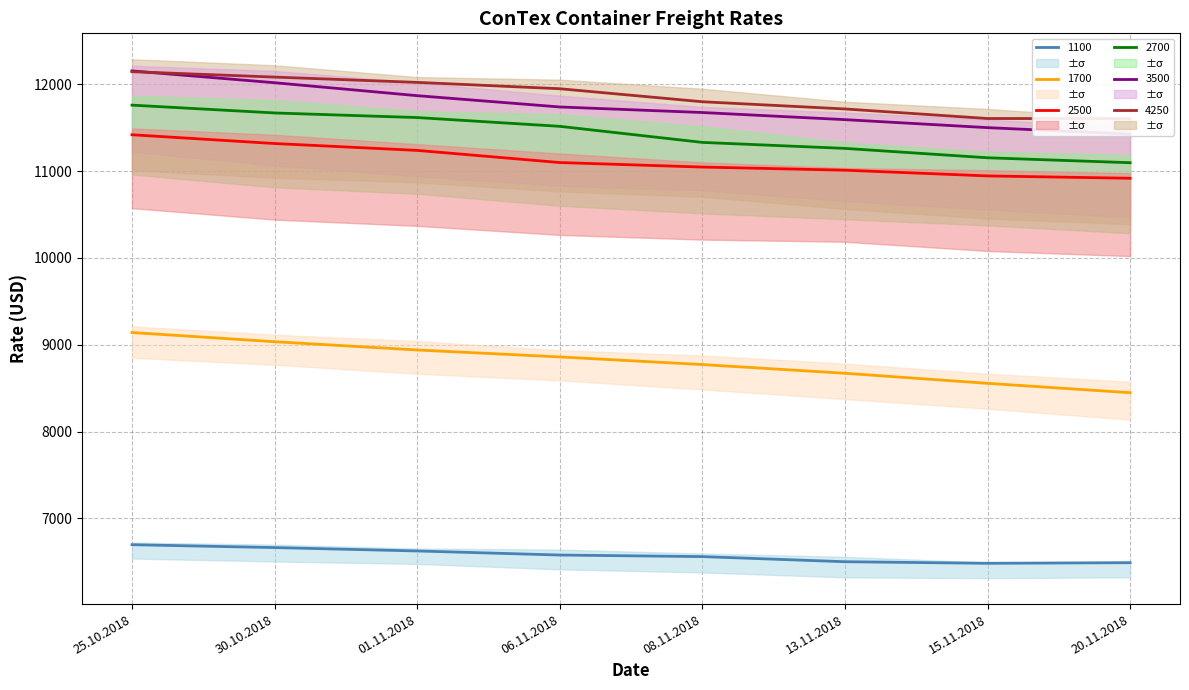

Which series has the largest total across all categories?

4250